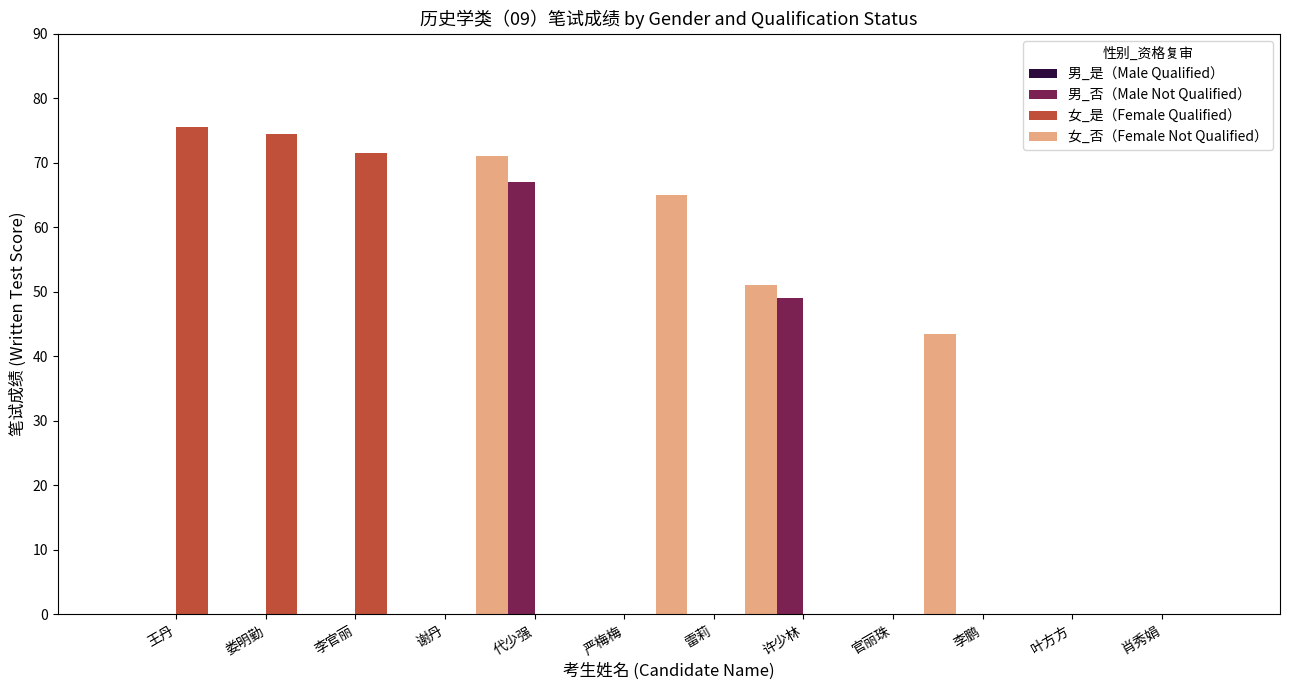

Which series changed the most between 王丹 and 代少强?

女_是（Female Qualified）